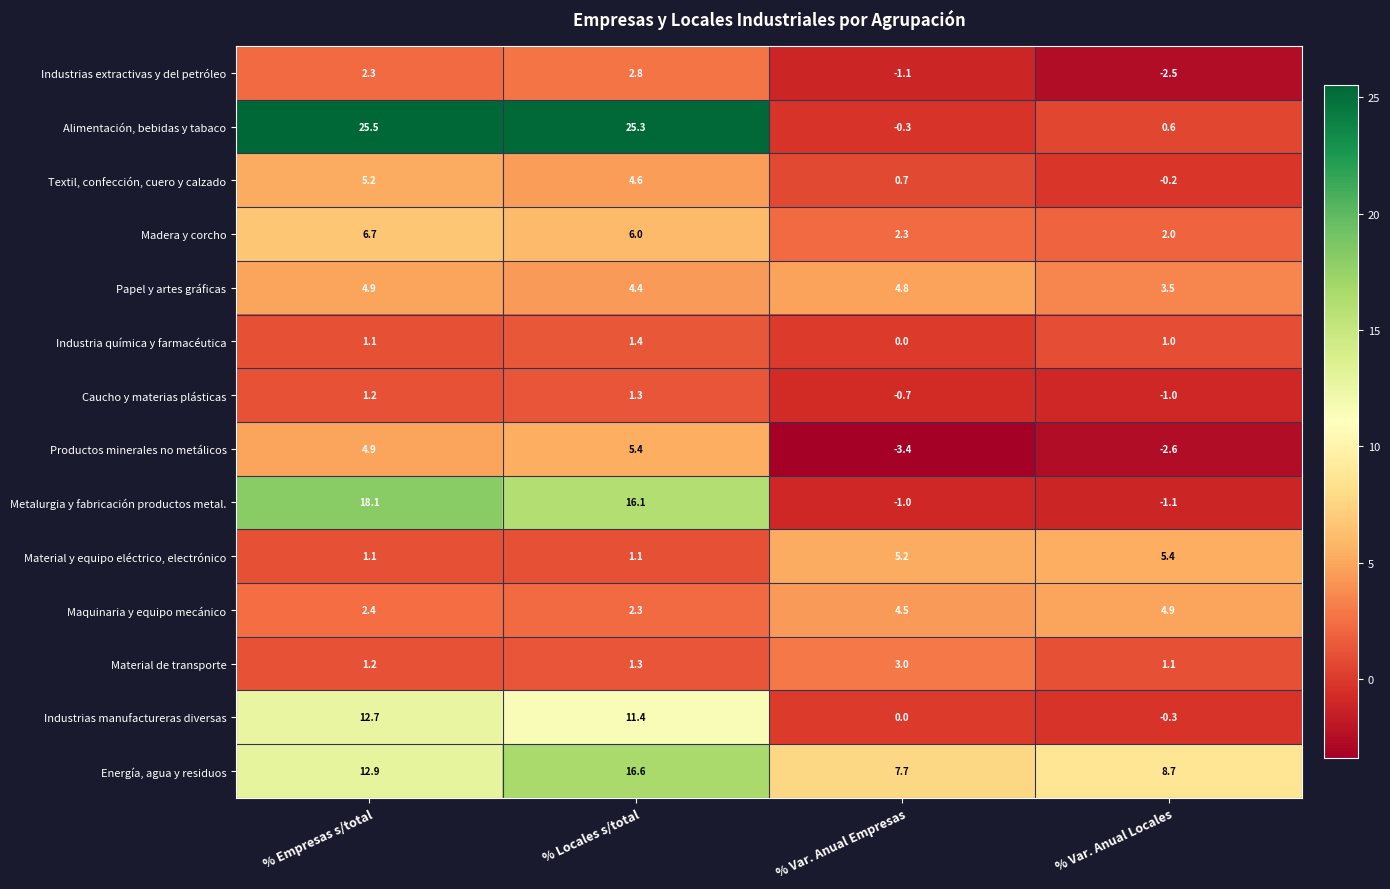

Which series changed the most between % Var. Anual Empresas and % Var. Anual Locales?

Material de transporte